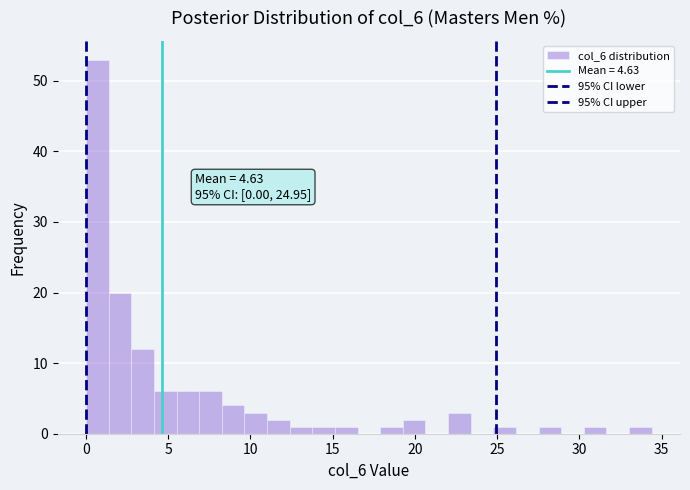

Around what value on the x-axis is the tallest bar? Give the approximate position of its centre, as read against the axis.

0.5